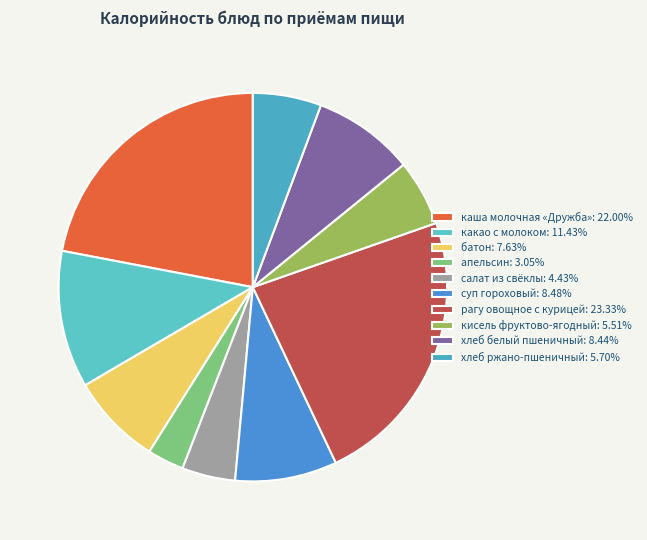

Do каша молочная «Дружба» and кисель фруктово-ягодный together represent more than half of the pie?

No